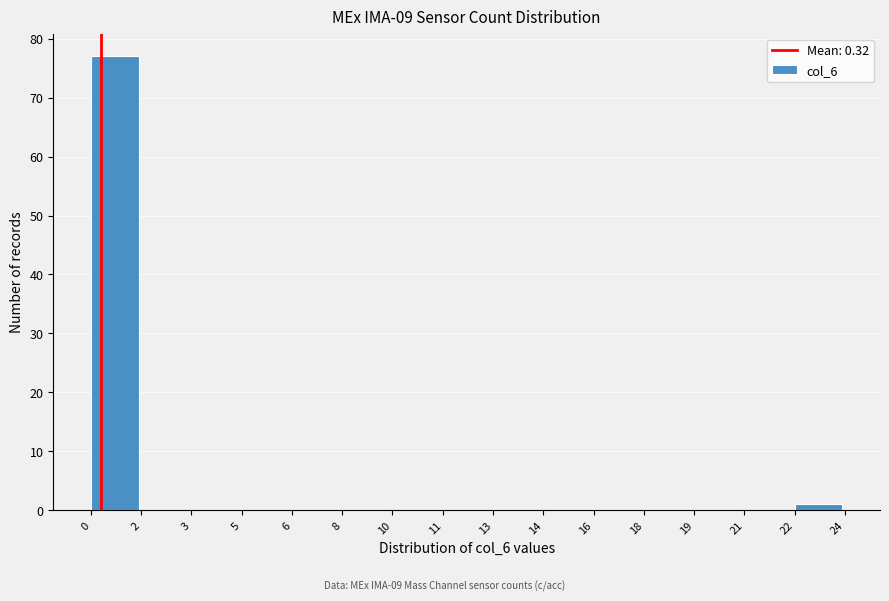

Reading left to right, what are all the values shown in this chart?

0=77	2=0	3=0	5=0	6=0	8=0	10=0	11=0	13=0	14=0	16=0	18=0	19=0	21=0	22=1